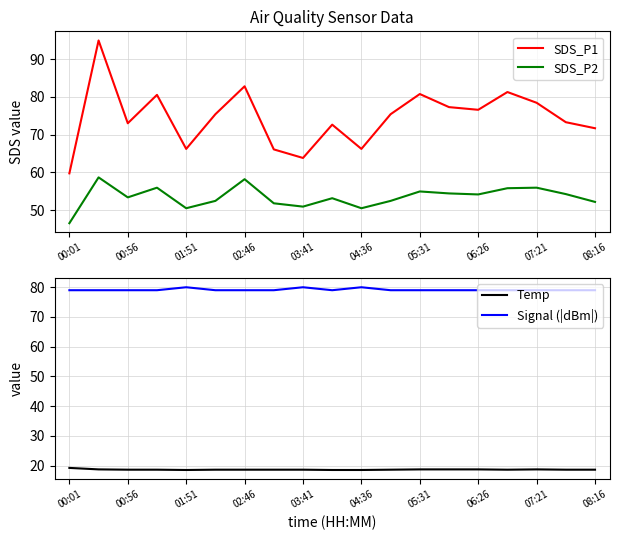

True or false: Signal (|dBm|) and Temp cross at least once.

False